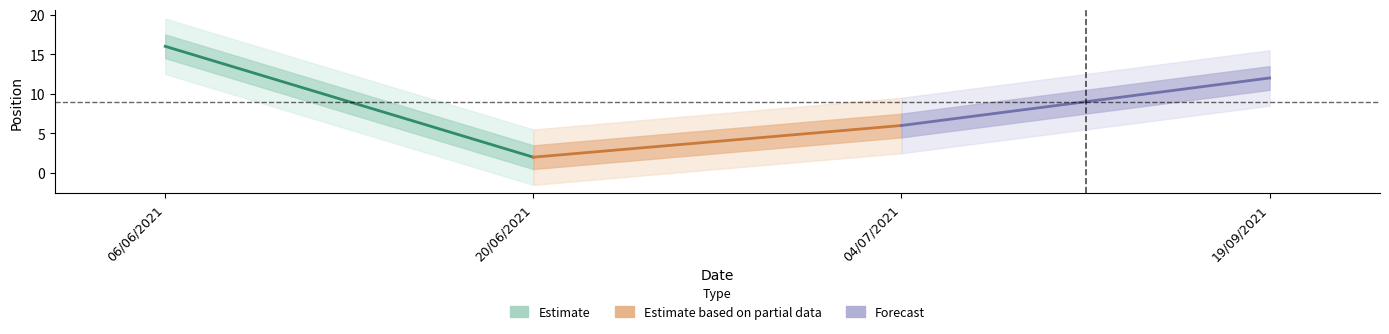

Rank the series by their maximum value, from highest to lowest.

Estimate, Forecast, Estimate based on partial data